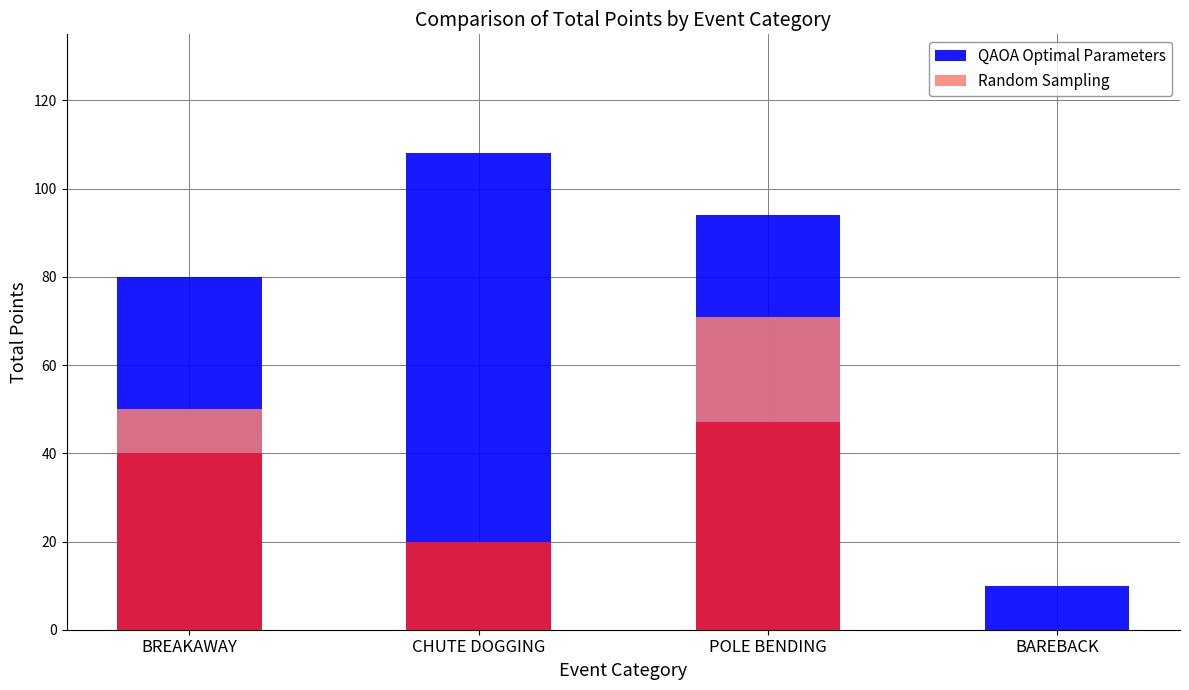

How many data points does each series have?

4